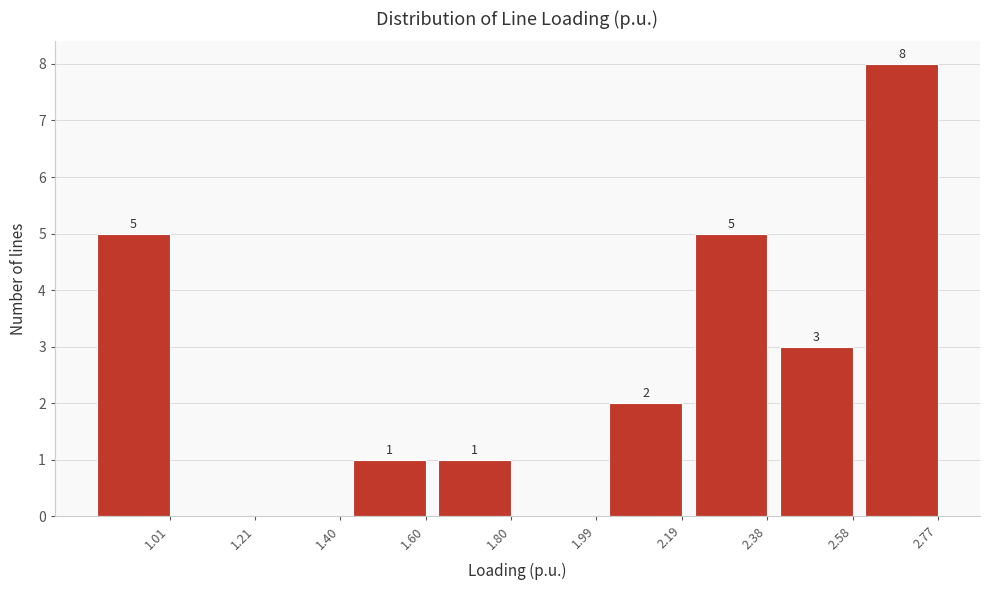

Reading left to right, transcribe all the data shown in this chart.

1.01=5	1.21=0	1.40=0	1.60=1	1.80=1	1.99=0	2.19=2	2.38=5	2.58=3	2.77=8